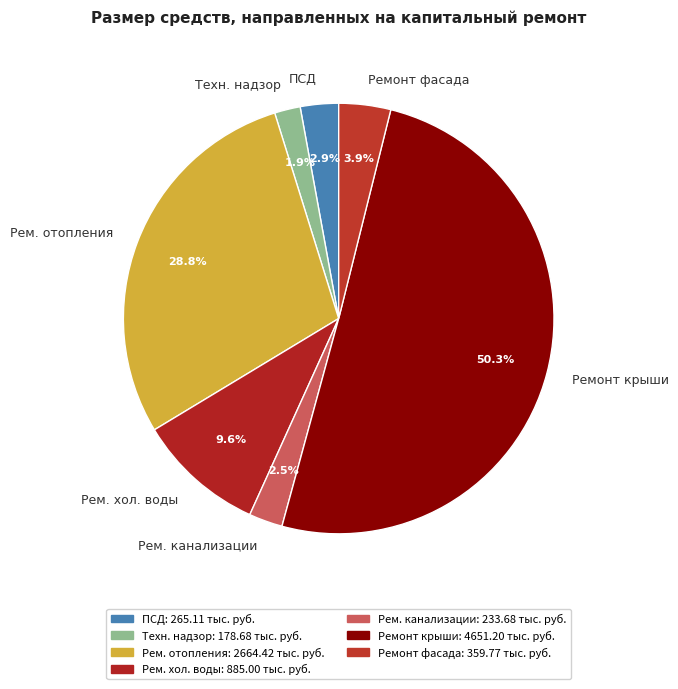

Which slice is the largest?

Ремонт крыши